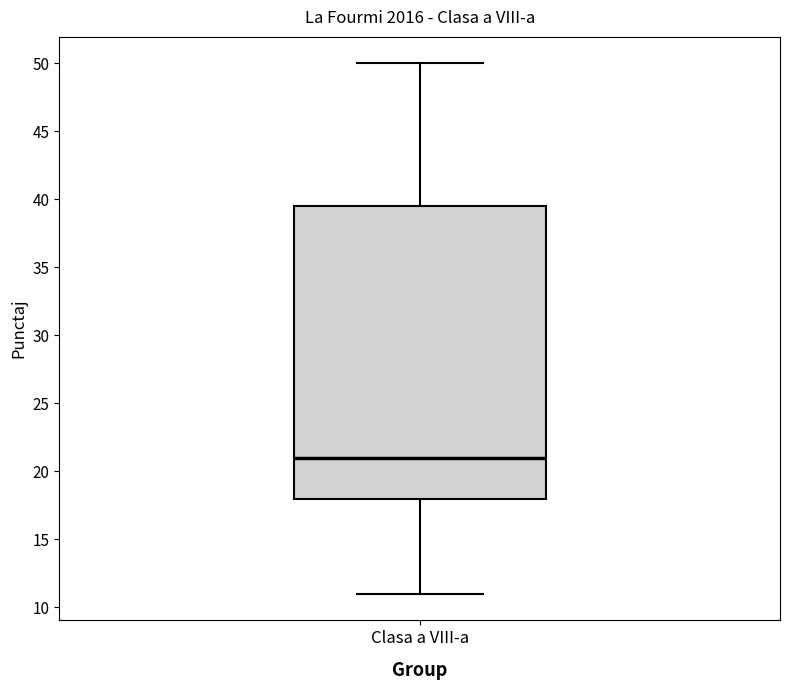

Read this box plot against the y-axis: the position of the median line, the range covered by the box, and the ends of both whiskers. The values are not printed on the chart, so give them approximately, as read against the axis.

median 21.0, box 18.0 to 39.5, whiskers 11.0 to 50.0